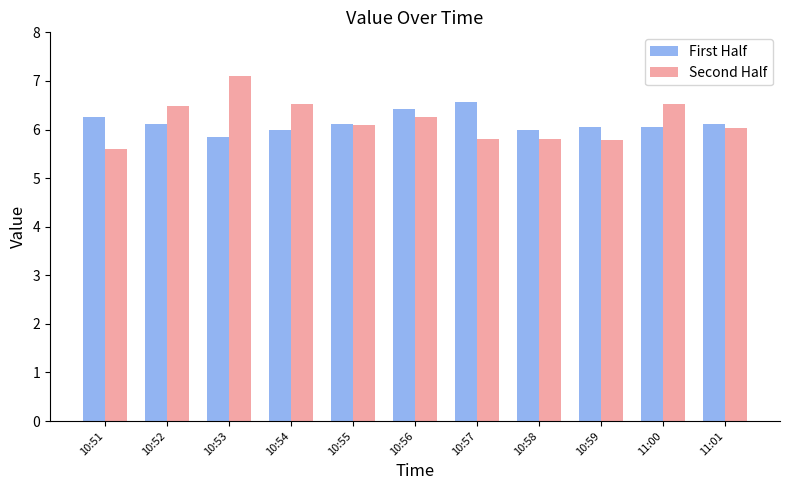

What is the maximum value shown in the chart?

7.1